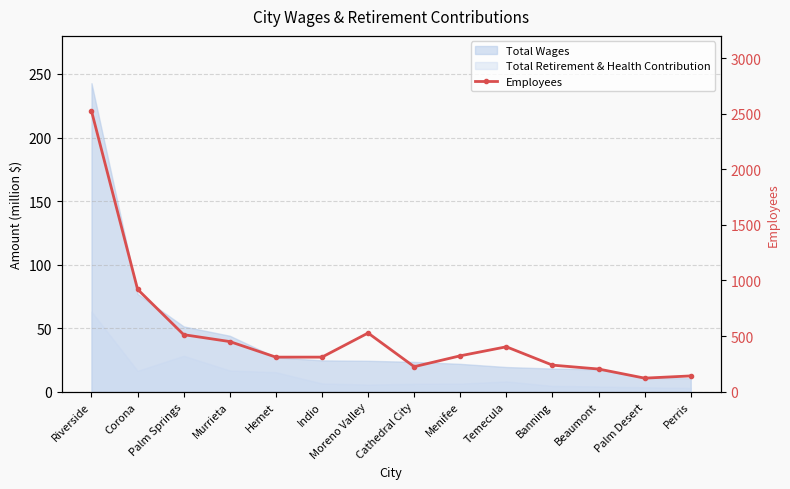

What value does the data have at Banning?

238